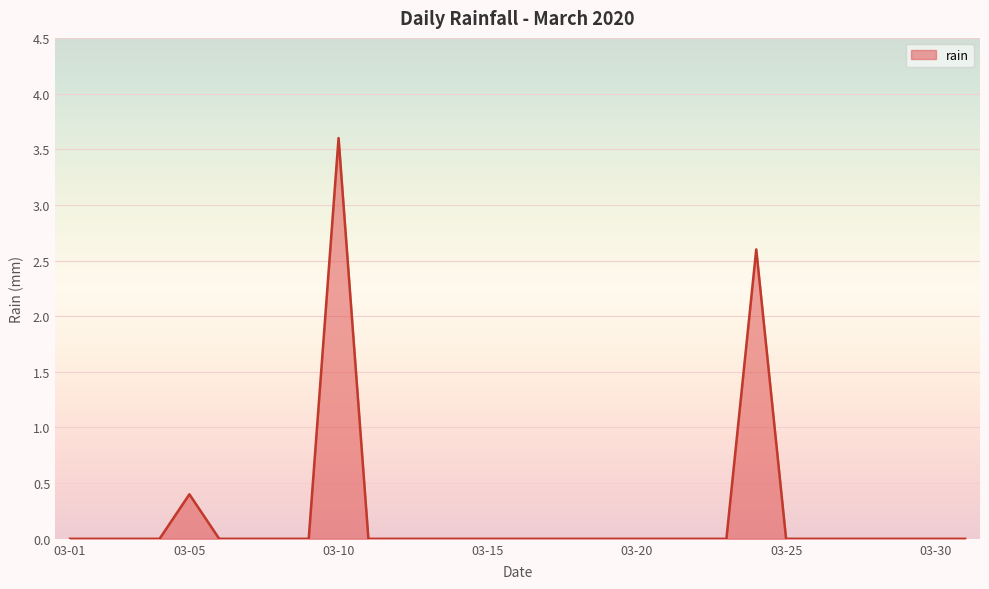

Does the chart have visible grid lines?

Yes